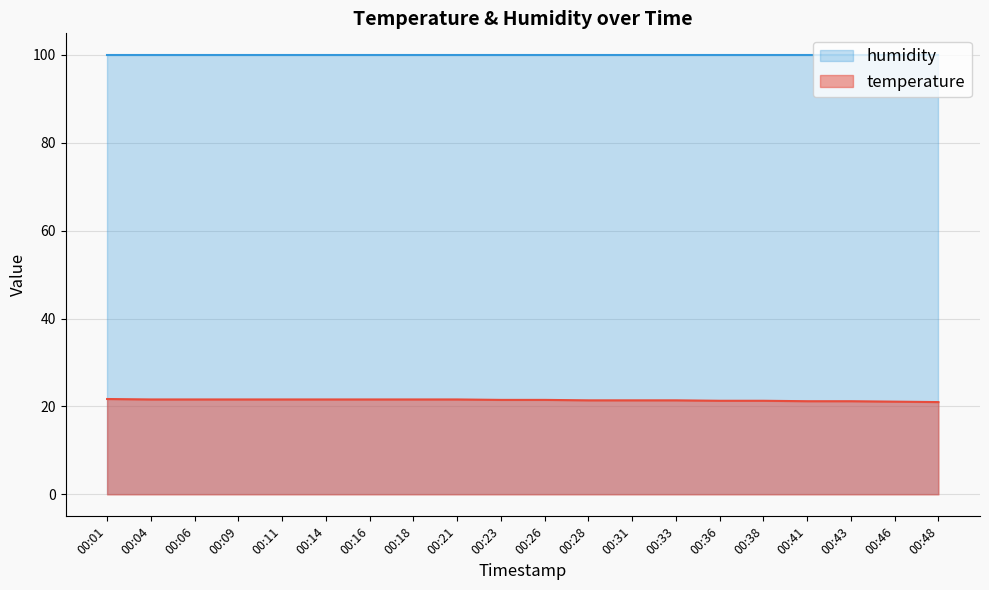

List the labels in order of value, smallest first.

00:48, 00:46, 00:41, 00:43, 00:36, 00:38, 00:28, 00:31, 00:33, 00:23, 00:26, 00:04, 00:06, 00:09, 00:11, 00:14, 00:16, 00:18, 00:21, 00:01